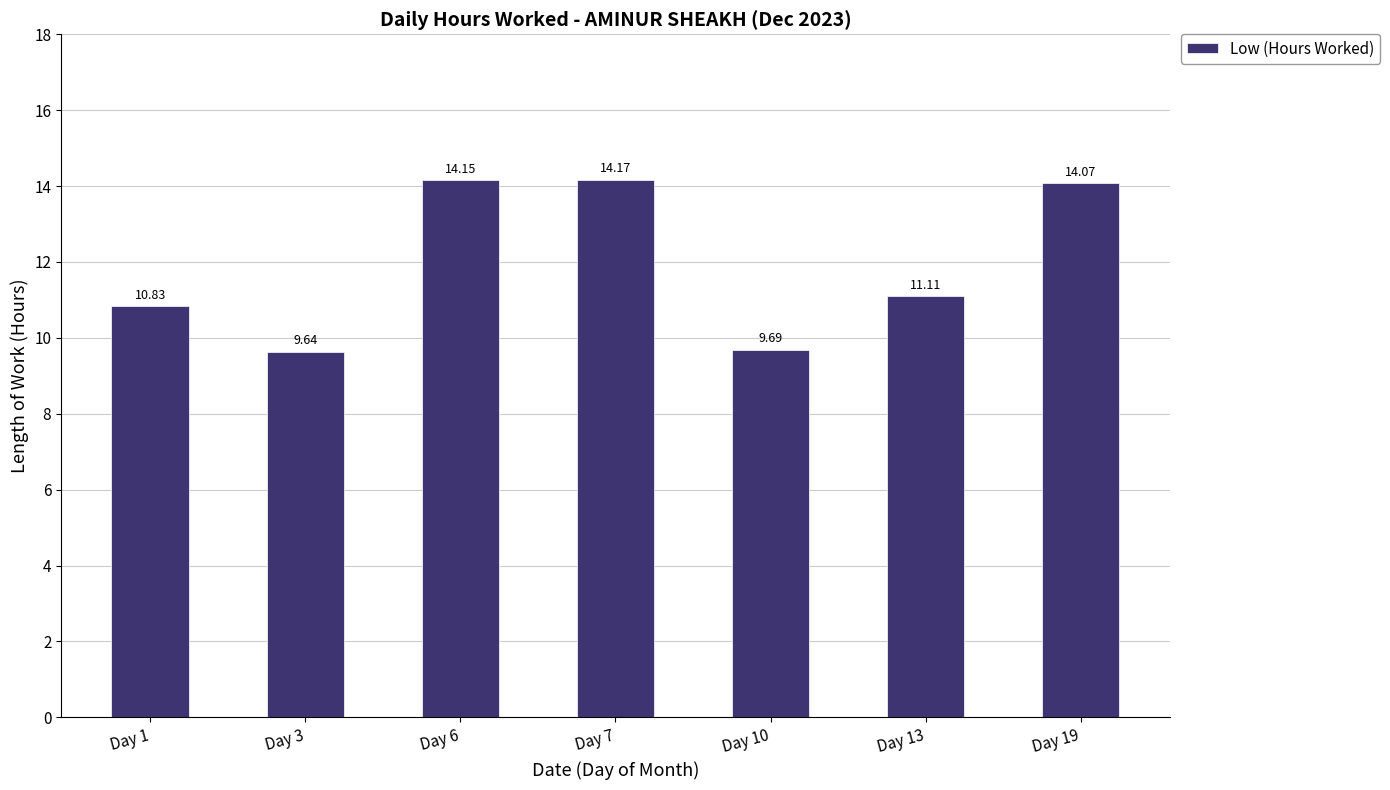

Reading left to right, extract all data points from this chart.

Day 1=10.8	Day 3=9.6	Day 6=14.2	Day 7=14.2	Day 10=9.7	Day 13=11.1	Day 19=14.1